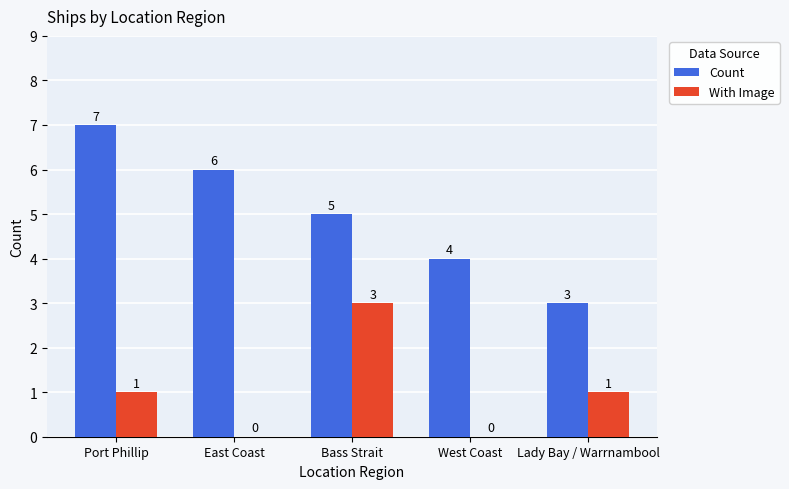

True or false: Count has a value of 7 at Bass Strait.

False